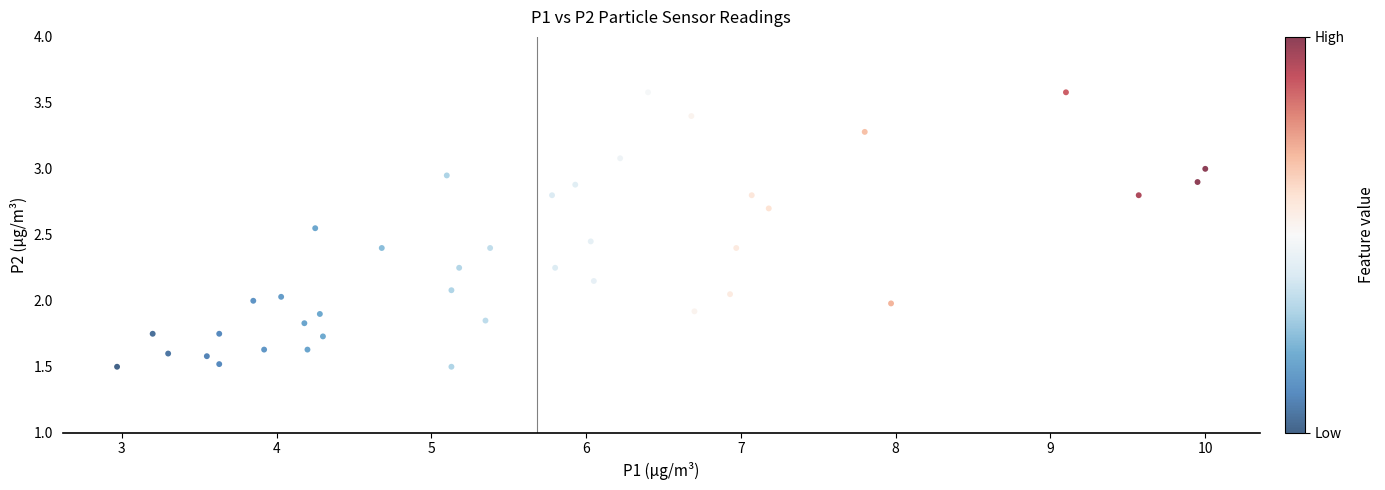

What is the range of X values (max minus min)?

7.0